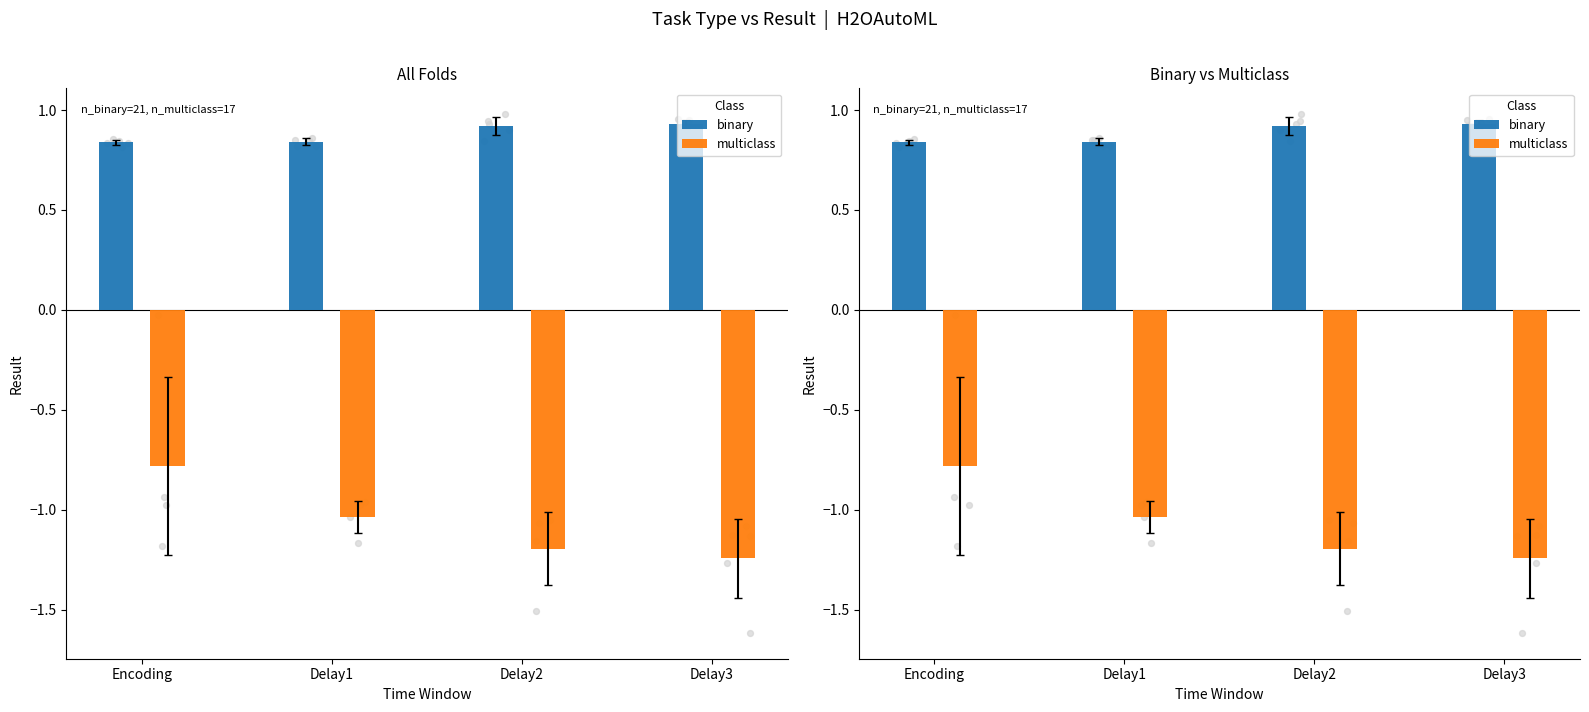

Is the value of multiclass at Delay2 greater than the value of binary at Delay2?

No